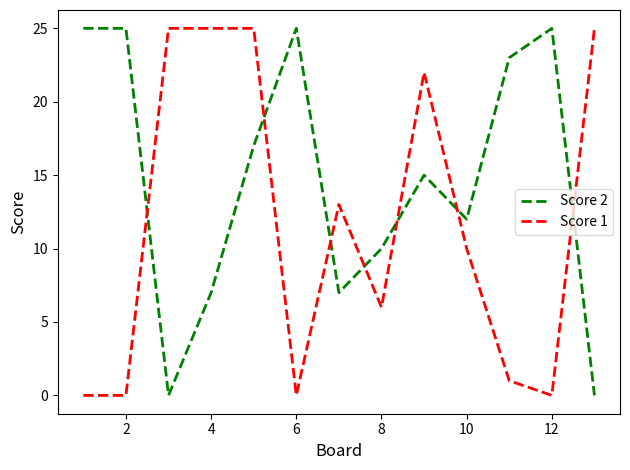

What is the highest value of the Score 1 series?

25